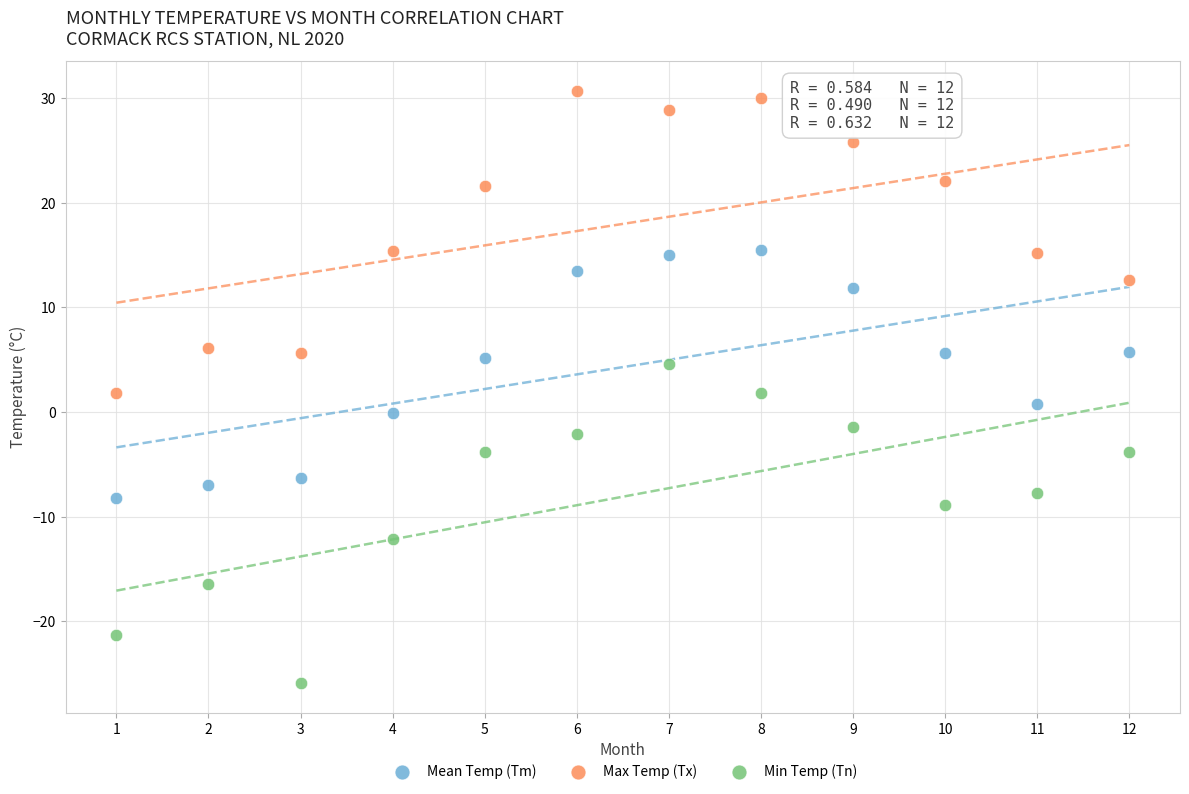

What are all the series names shown in the legend?

Mean Temp (Tm), Max Temp (Tx), Min Temp (Tn)